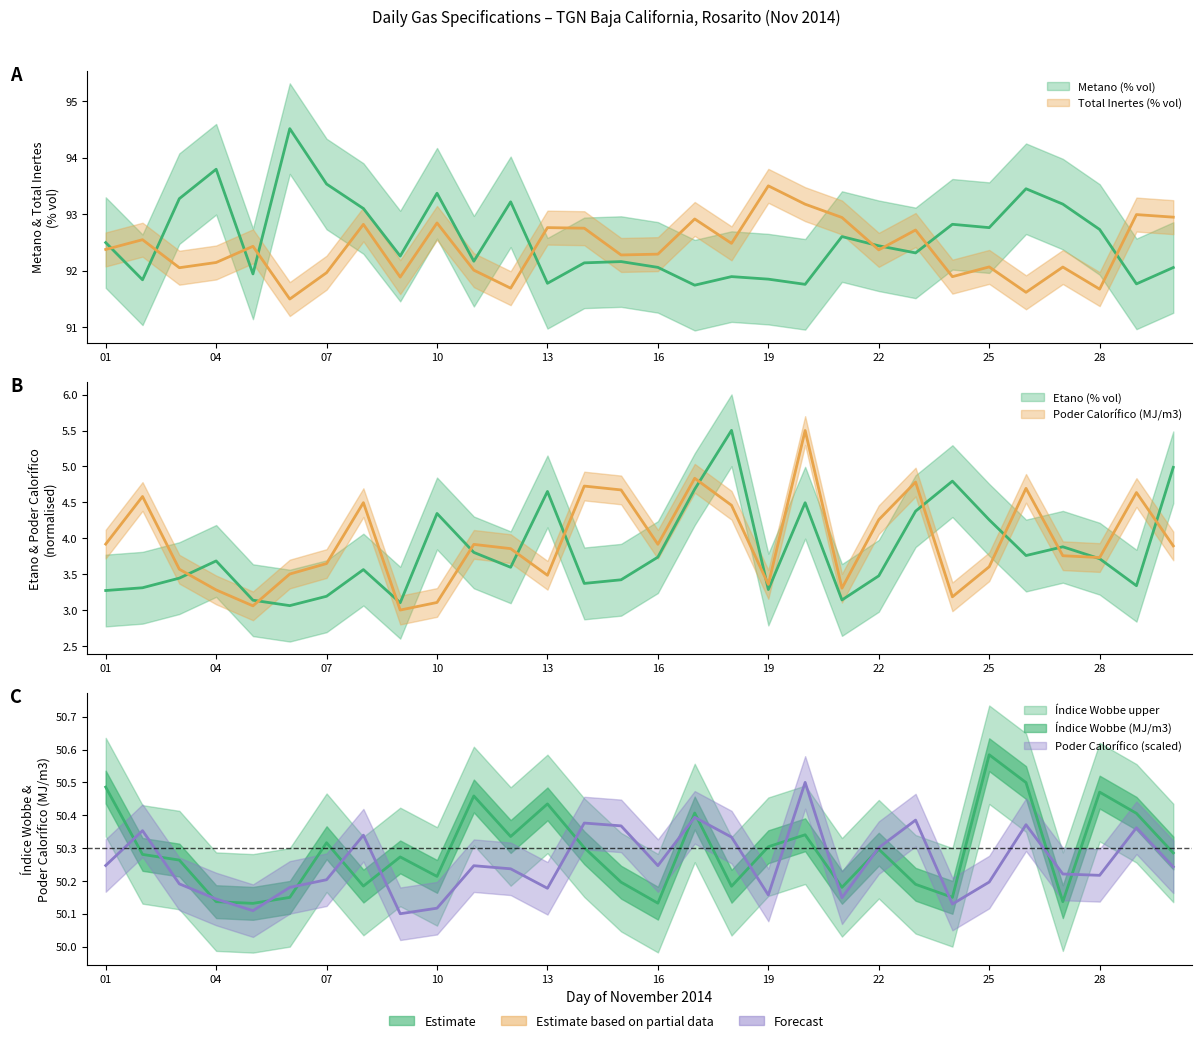

What is the total value across all series at 21?

242.2